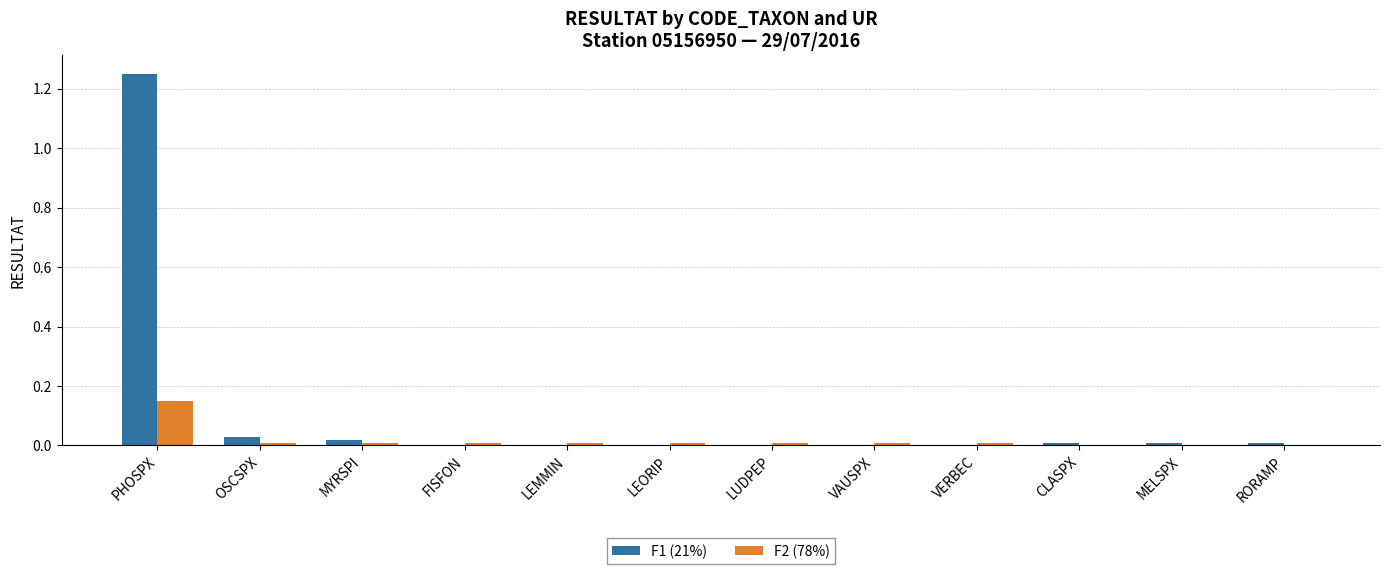

Which category has the highest value in the F2 (78%) series?

PHOSPX